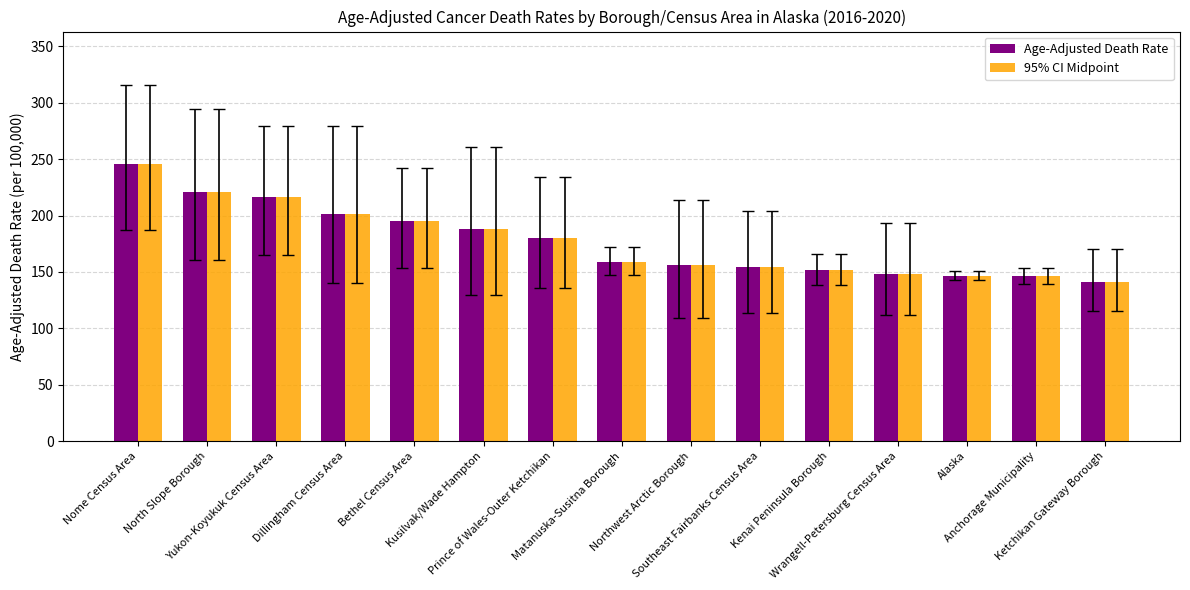

What is the difference between the maximum and second lowest values in the 95% CI Midpoint series?

100.0